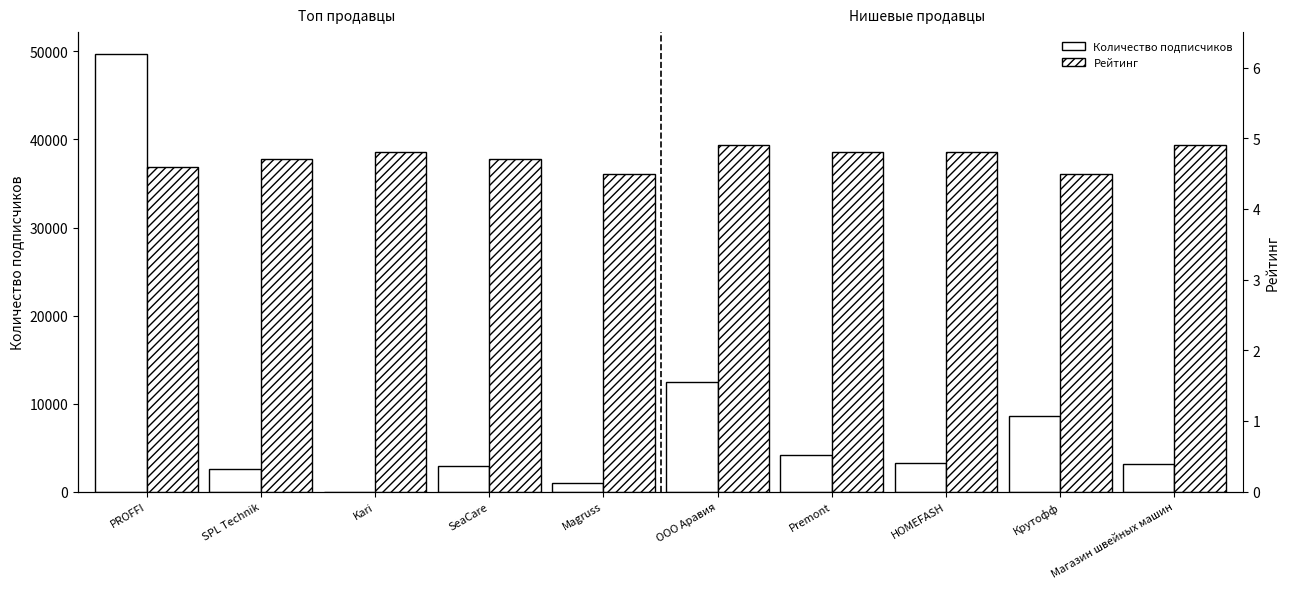

What is the difference between the Рейтинг values at SPL Technik and Magruss?

0.2